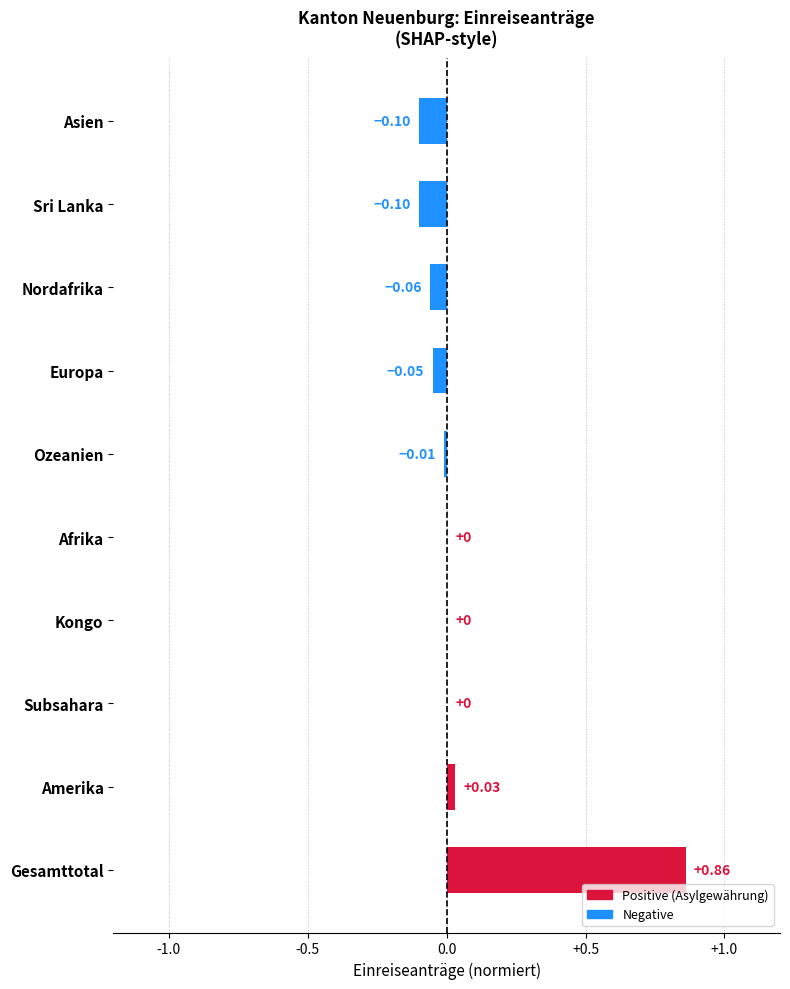

Between Europa and Sri Lanka, which is larger?

Europa